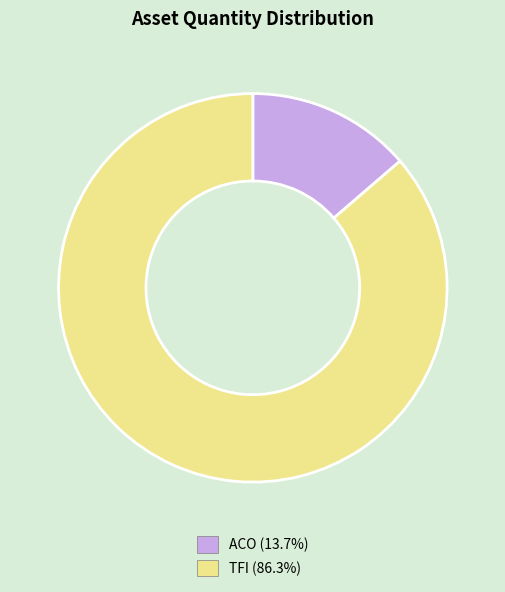

True or false: TFI accounts for 76% of the total.

False